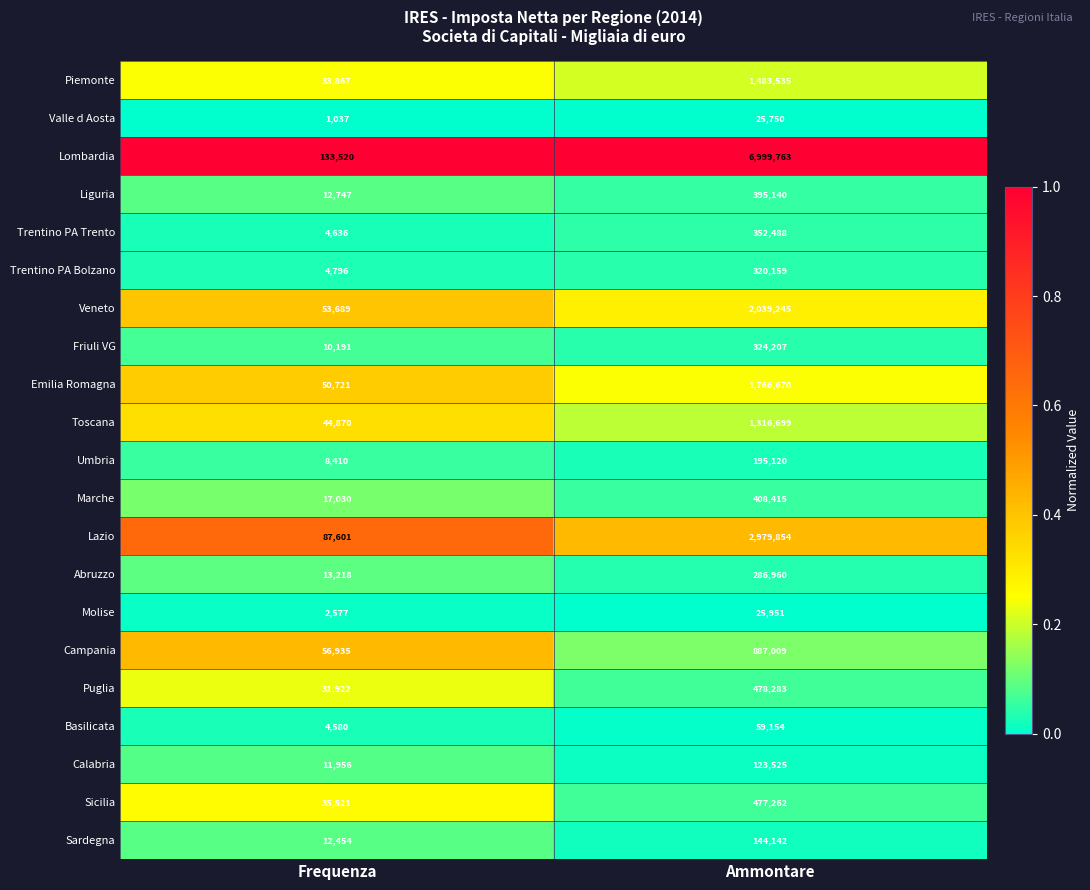

List the series in order of their peak value, highest first.

Lombardia, Lazio, Veneto, Emilia Romagna, Piemonte, Toscana, Campania, Puglia, Sicilia, Marche, Liguria, Trentino PA Trento, Friuli VG, Trentino PA Bolzano, Abruzzo, Umbria, Sardegna, Calabria, Basilicata, Molise, Valle d Aosta